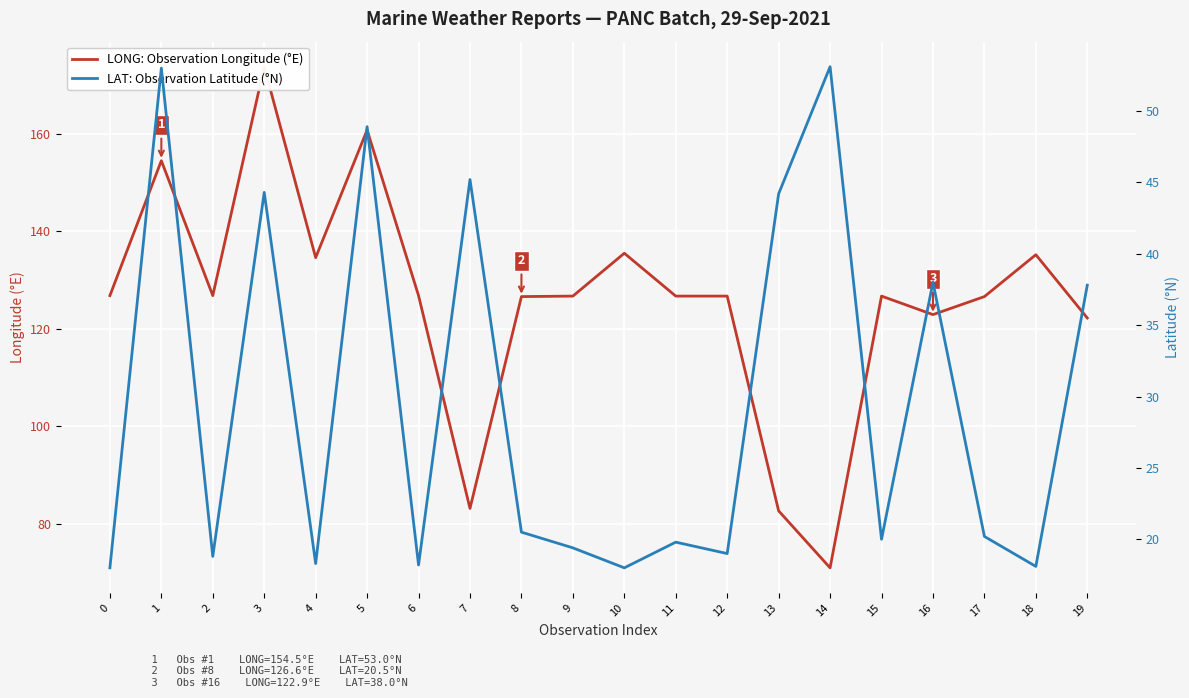

True or false: LAT: Observation Latitude (°N) and LONG: Observation Longitude (°E) cross at least once.

False